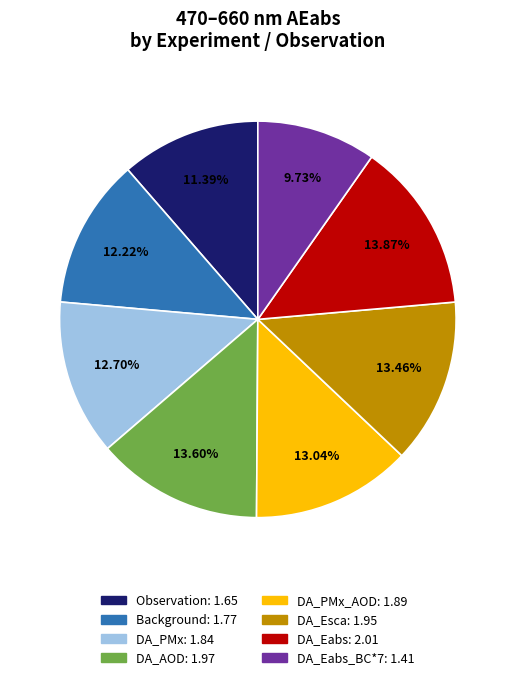

Is there any slice that represents more than half of the pie?

No